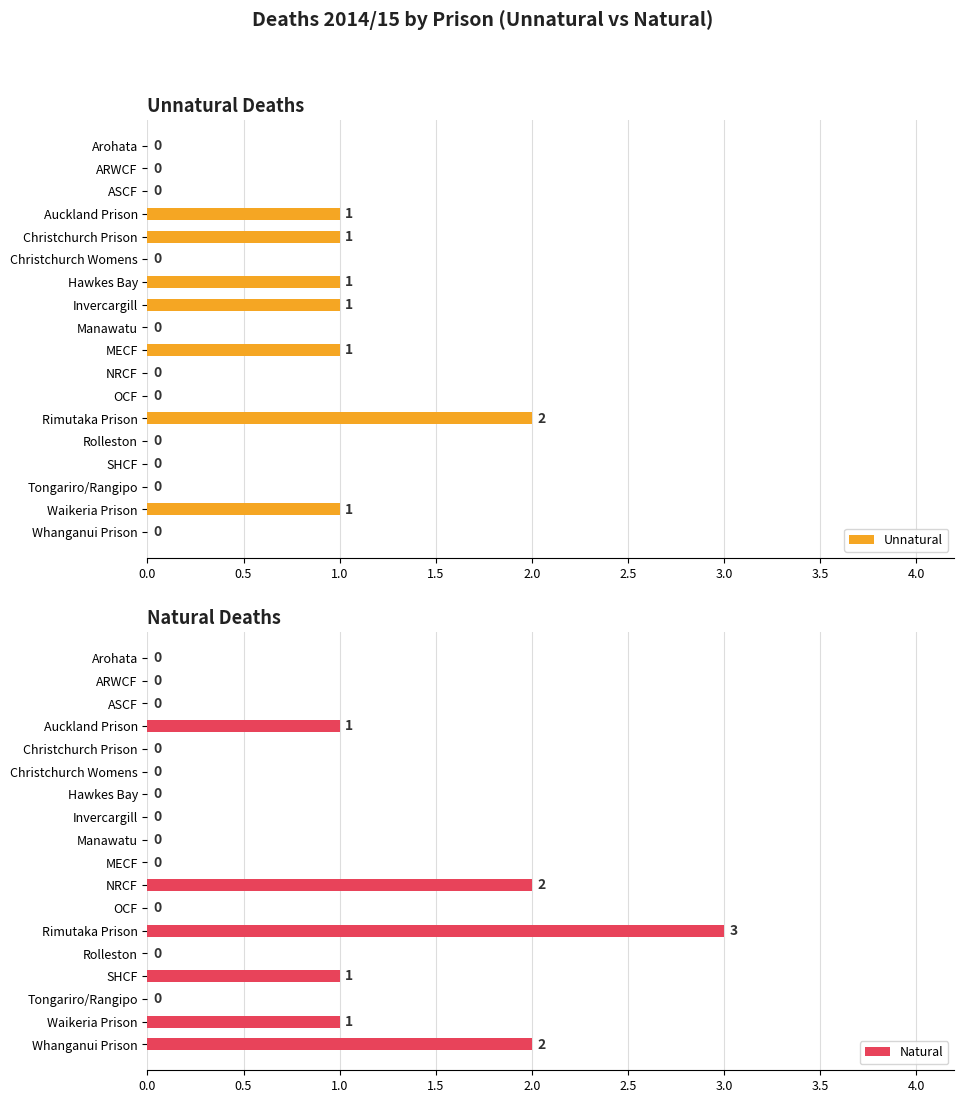

Which category has the highest value in the Unnatural series?

Rimutaka Prison